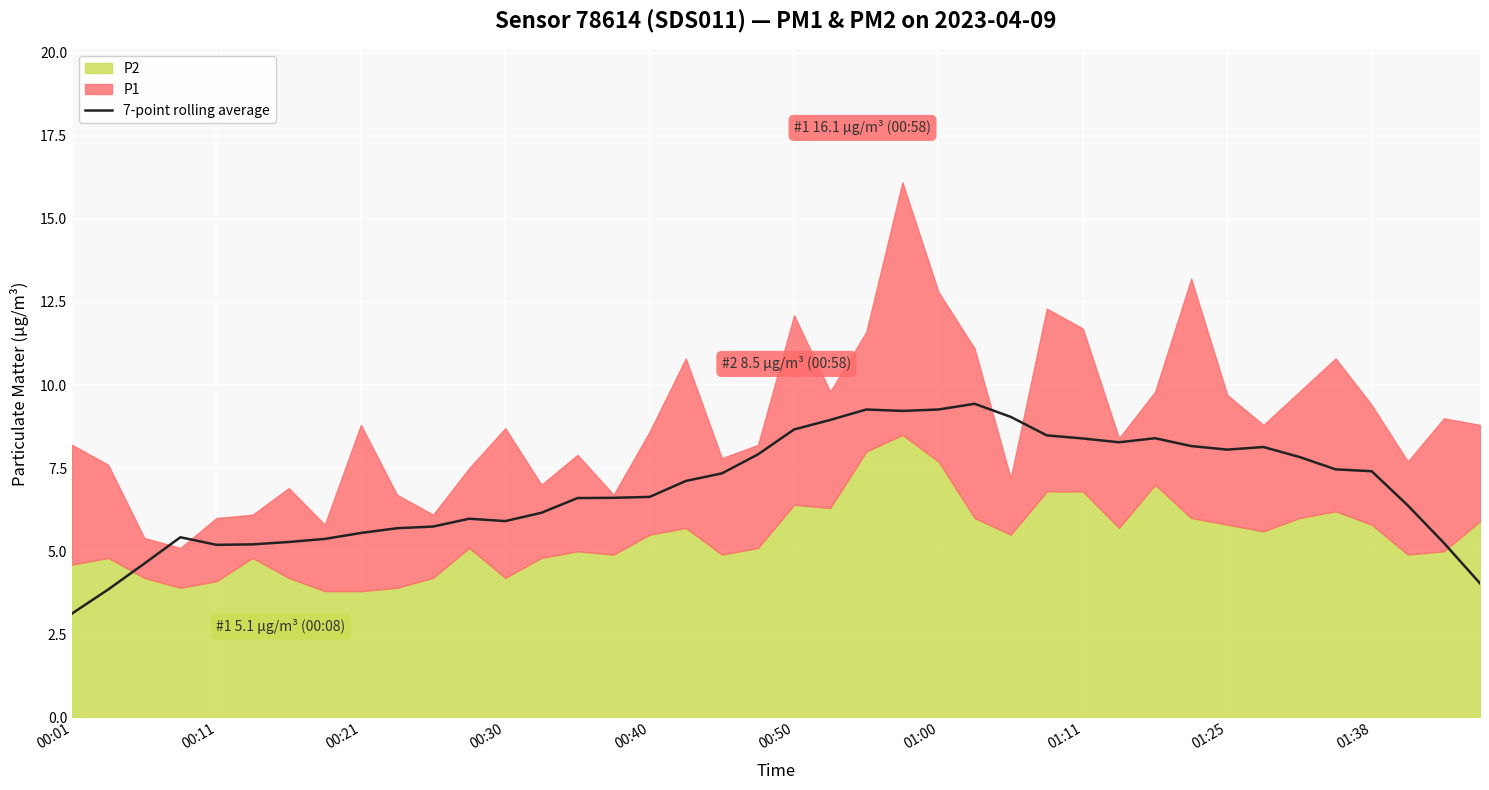

What is the sum of all values?

275.4